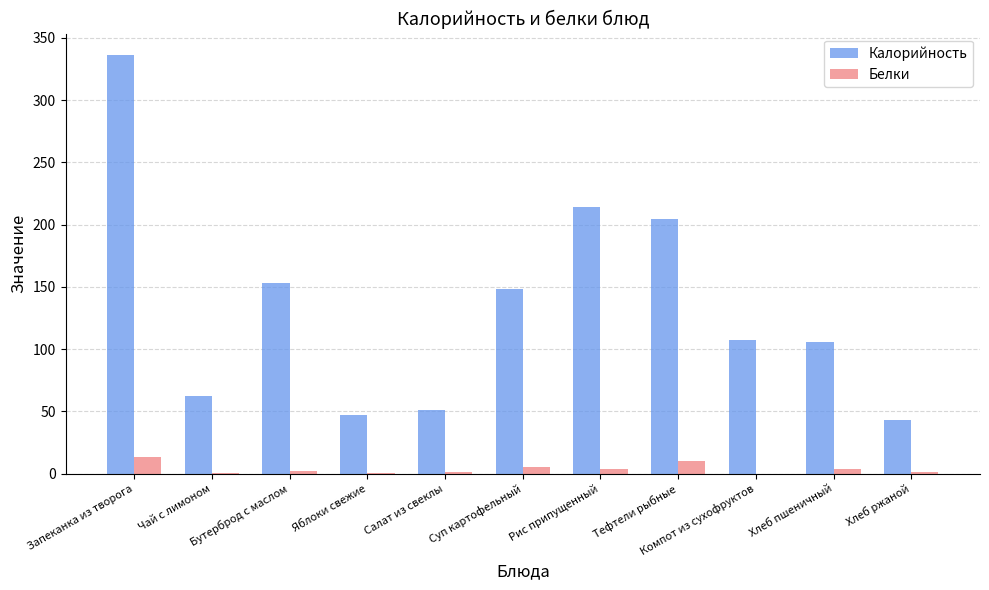

Are the bars grouped side by side (vs. stacked)?

Yes